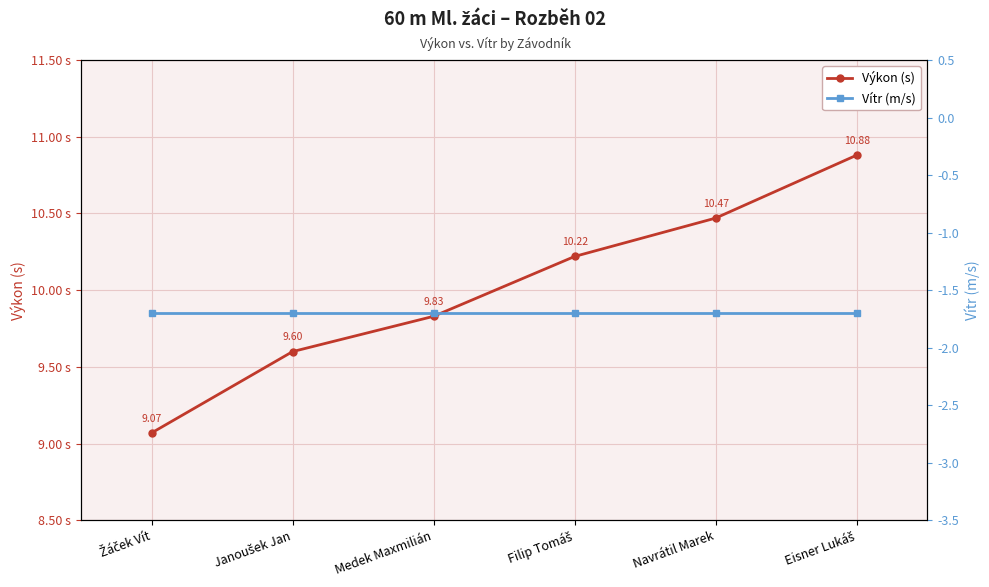

What position from the left is Filip Tomáš?

4